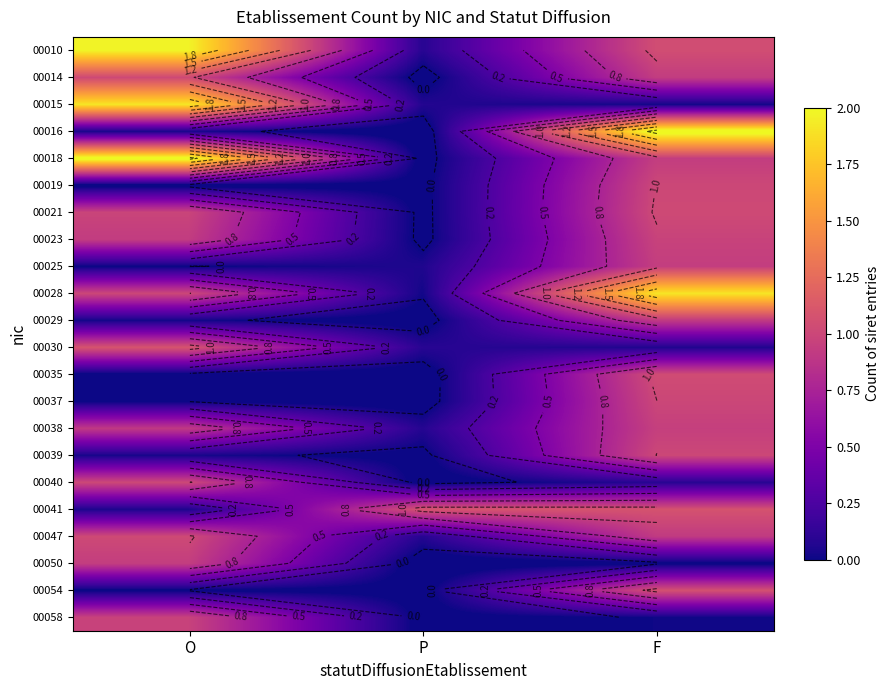

List the labels in order of 00035 value, largest first.

F, O, P